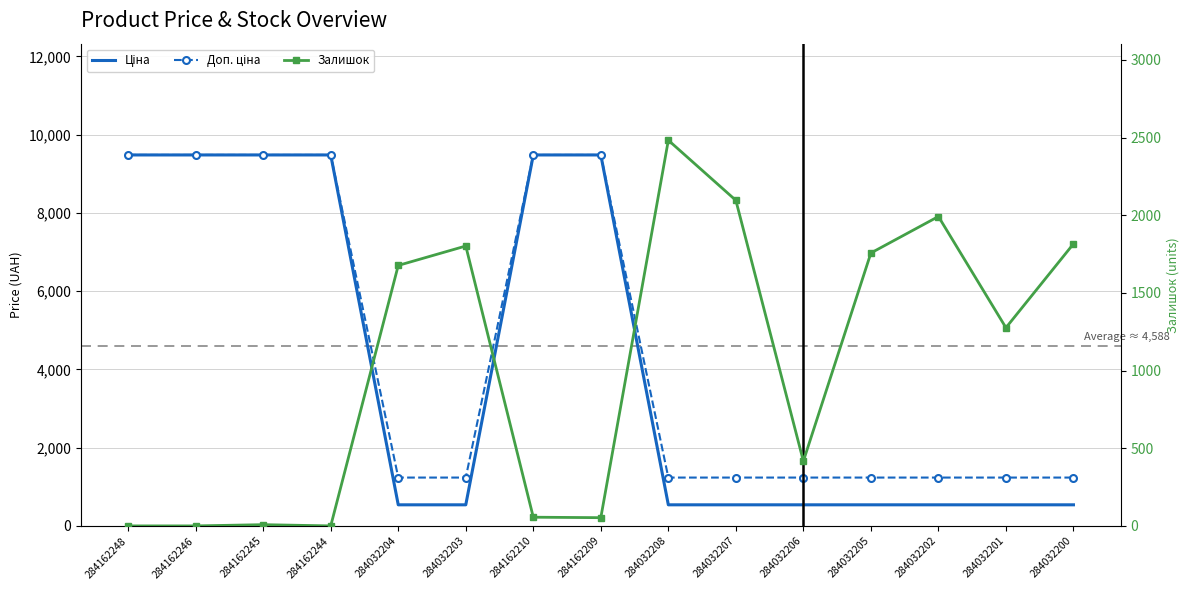

Between which two adjacent categories do Залишок and Ціна first intersect?

284162244 and 284032204